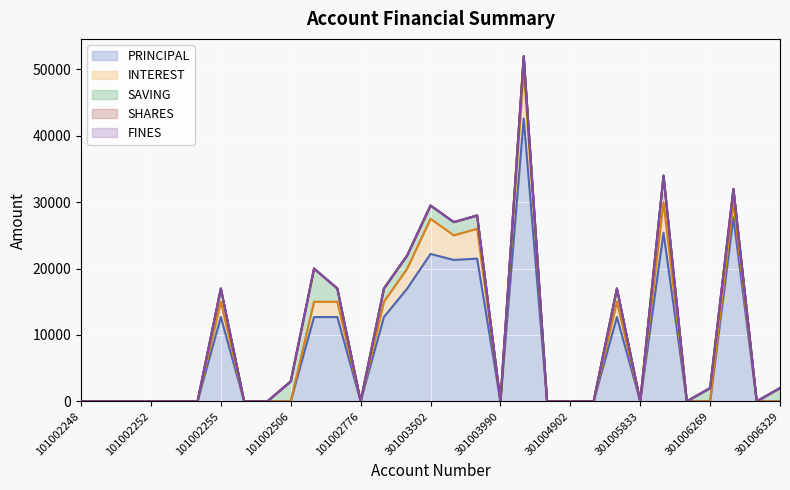

How many lines are shown in the chart?

5